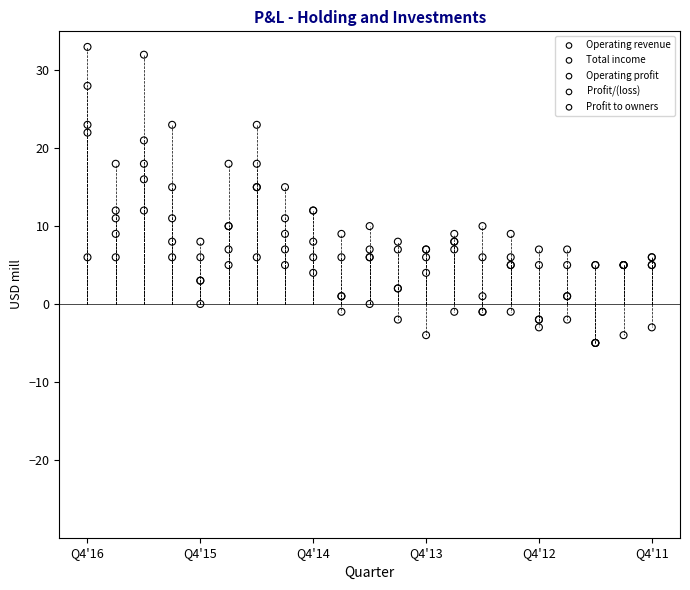

What are all the series names shown in the legend?

Operating revenue, Total income, Operating profit, Profit/(loss), Profit to owners